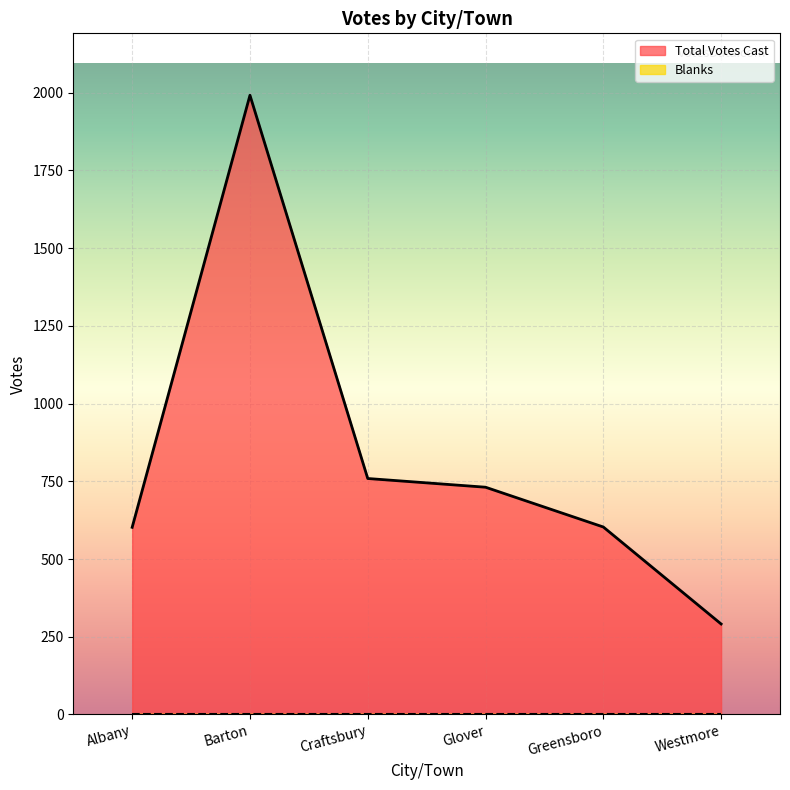

Between Westmore and Glover, which is larger?

Glover